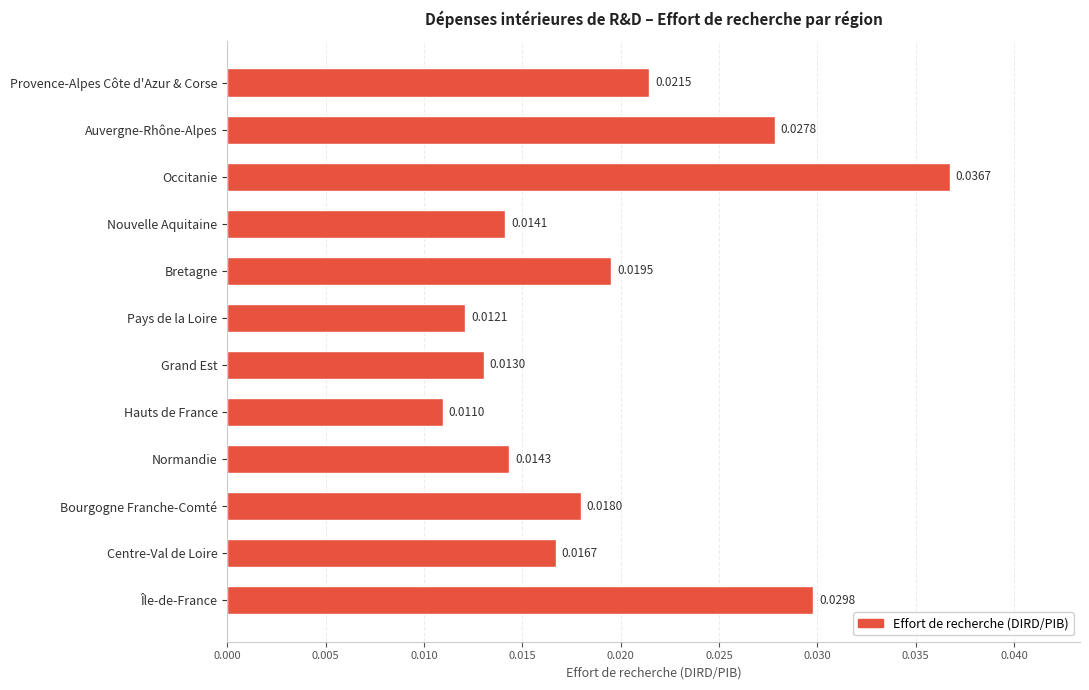

Which has a higher value, Bretagne or Occitanie?

Occitanie